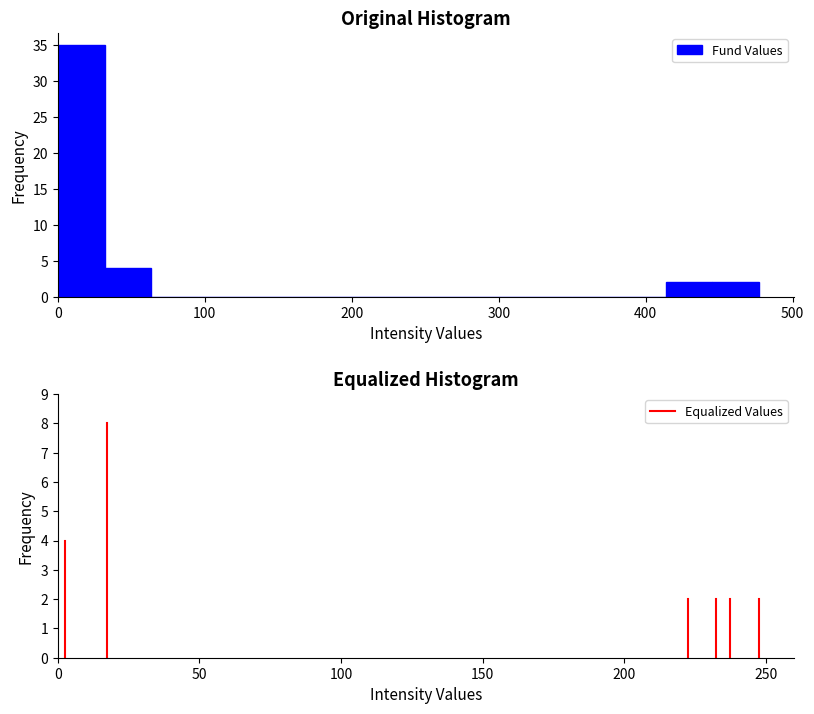

Read against the x-axis, roughly where is the centre of the tallest bar?

20